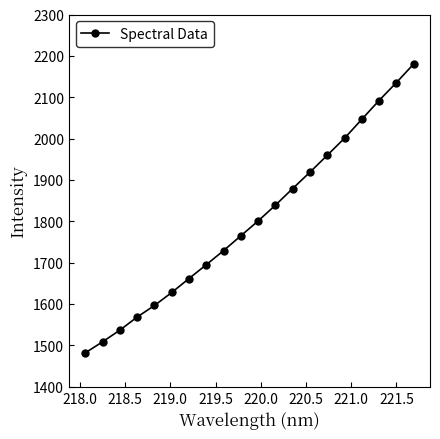

True or false: there are more than 1 points higher than both neighbors.

False